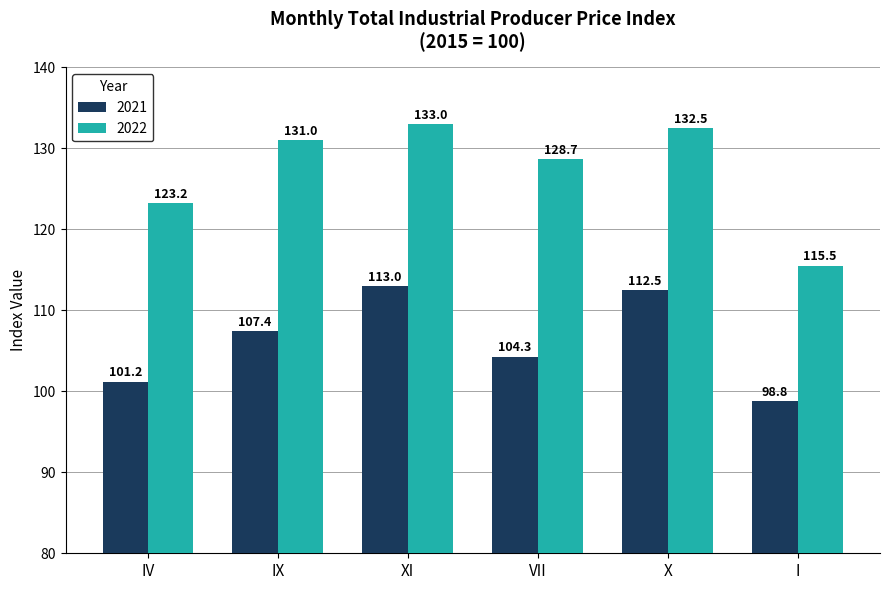

Which series changed the most between X and I?

2022